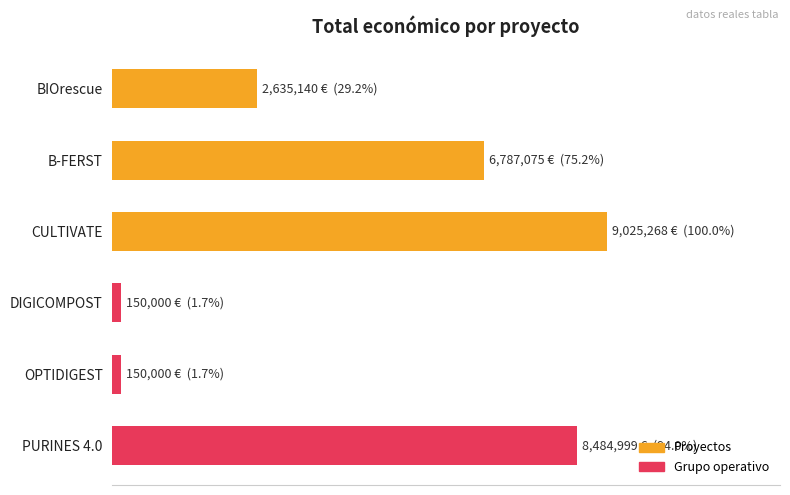

Where does the data first go above 6787075?

CULTIVATE